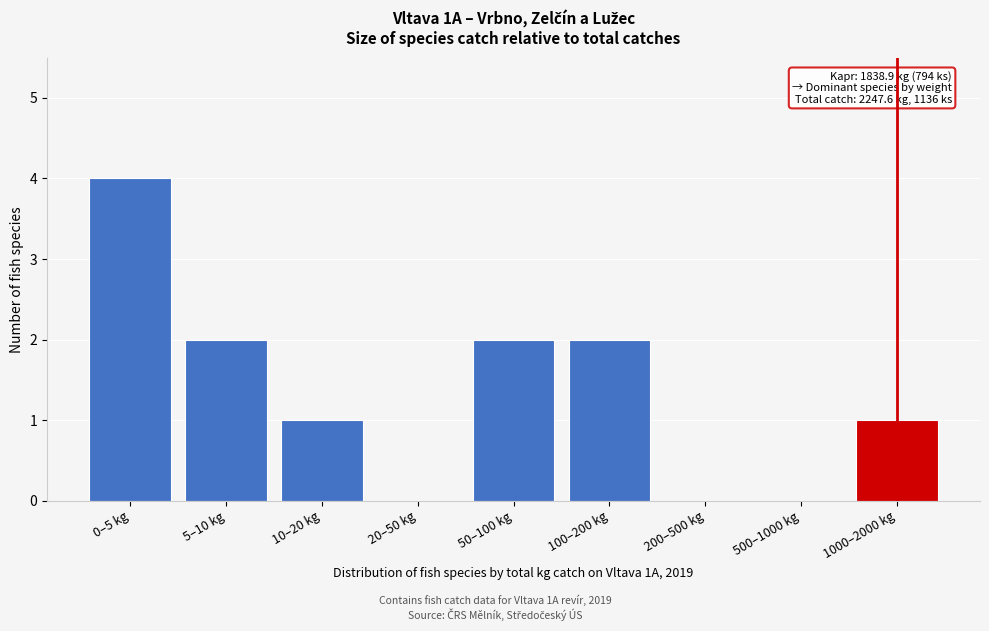

Reading right to left, extract all data points from this chart.

1000–2000 kg=1	500–1000 kg=0	200–500 kg=0	100–200 kg=2	50–100 kg=2	20–50 kg=0	10–20 kg=1	5–10 kg=2	0–5 kg=4